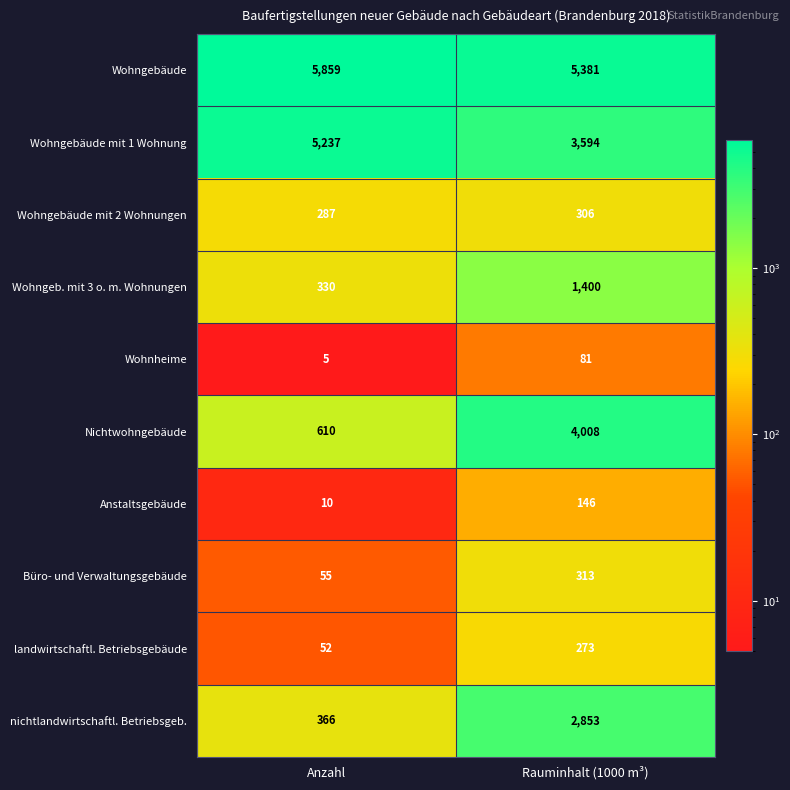

Count the number of categories in the chart.

2